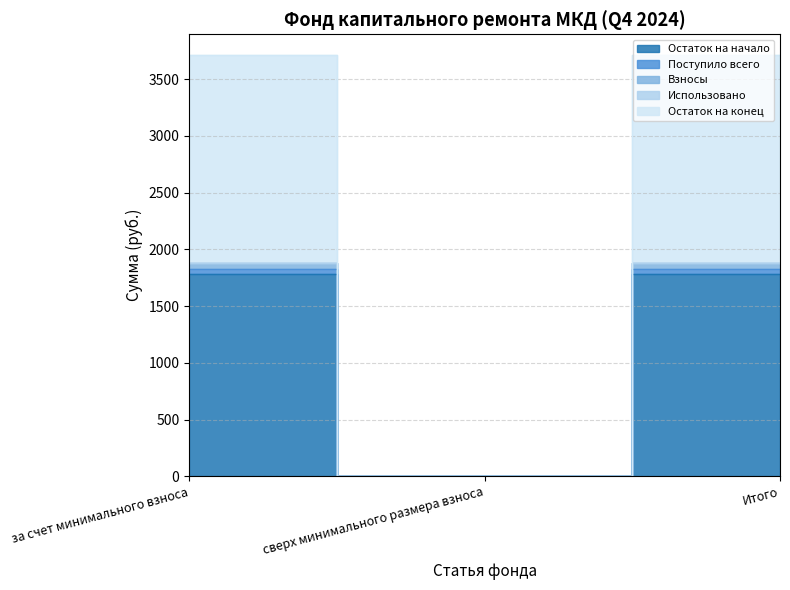

The value of Поступило всего at сверх минимального размера взноса is 0.0. True or false?

True